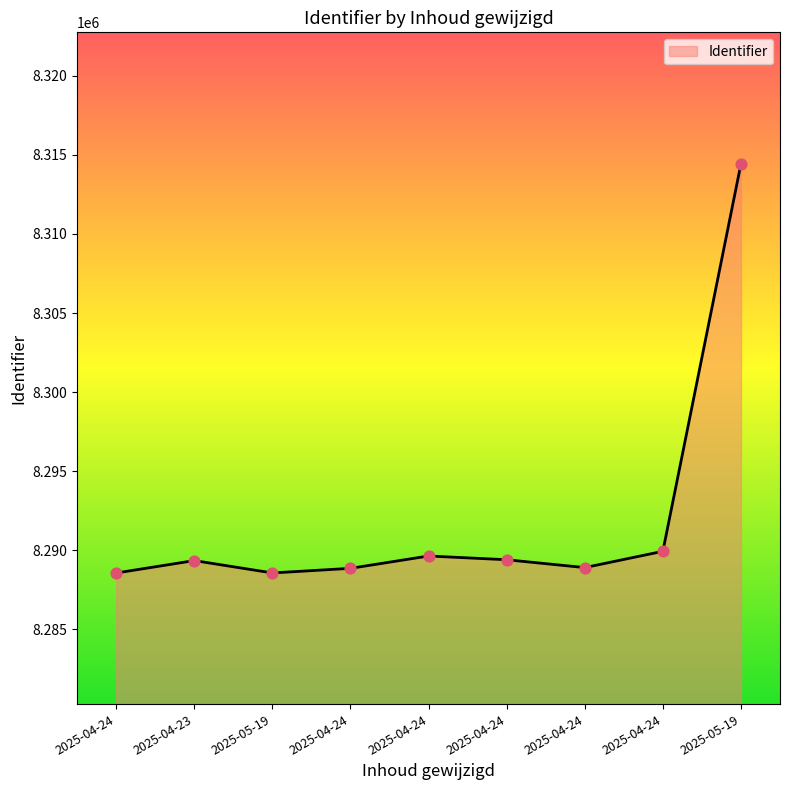

Approximately how many times larger is the value at 2025-04-23 compared to 2025-04-24?

1.0